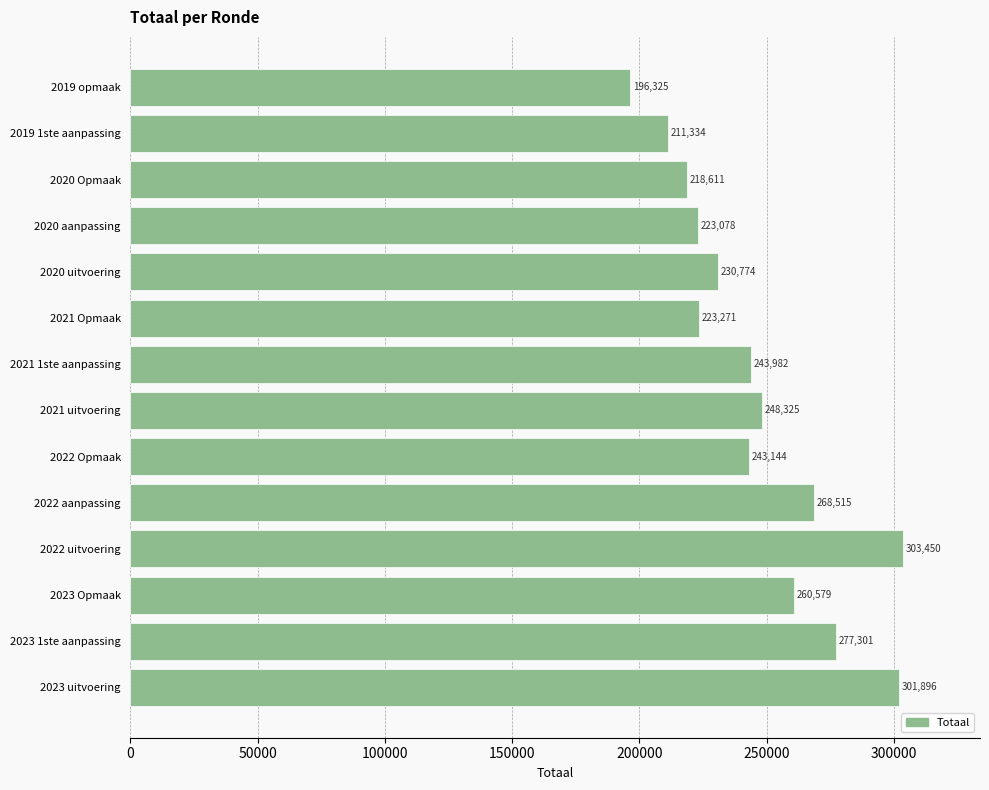

What is the sum of all values?

3450585